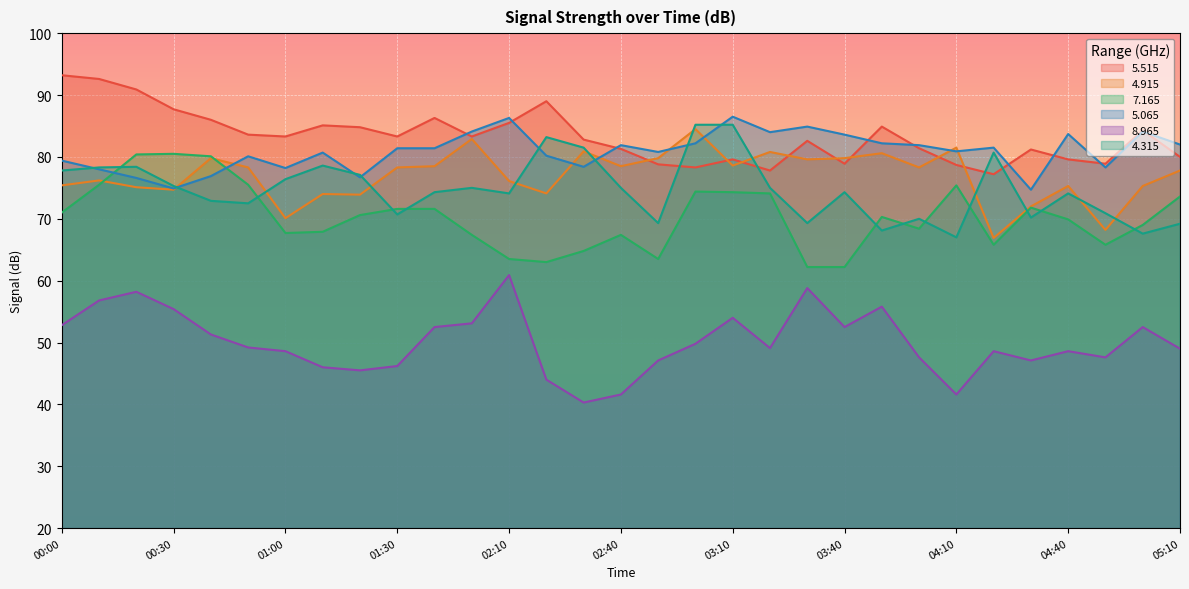

Reading left to right, extract all data points from this chart.

  5.515: 00:00=93.2	00:10=92.6	00:20=90.9	00:30=87.7	00:40=86.0	00:50=83.6	01:00=83.3	01:10=85.1	01:20=84.8	01:30=83.3	01:50=86.3	02:00=83.3	02:10=85.5	02:20=89.0	02:30=82.8	02:40=81.3	02:50=78.8	03:00=78.3	03:10=79.6	03:20=77.8	03:30=82.6	03:40=78.9	03:50=84.9	04:00=81.4	04:10=78.7	04:20=77.2	04:30=81.2	04:40=79.6	04:50=78.9	05:00=84.3	05:10=80.0
  4.915: 00:00=75.4	00:10=76.2	00:20=75.1	00:30=74.7	00:40=79.8	00:50=78.3	01:00=70.1	01:10=74.0	01:20=73.9	01:30=78.3	01:50=78.5	02:00=82.9	02:10=76.1	02:20=74.1	02:30=80.9	02:40=78.5	02:50=79.8	03:00=84.5	03:10=78.6	03:20=80.8	03:30=79.6	03:40=79.8	03:50=80.6	04:00=78.3	04:10=81.5	04:20=66.9	04:30=72.0	04:40=75.3	04:50=68.2	05:00=75.3	05:10=77.8
  7.165: 00:00=71.0	00:10=75.5	00:20=80.4	00:30=80.5	00:40=80.1	00:50=75.5	01:00=67.7	01:10=67.9	01:20=70.6	01:30=71.6	01:50=71.6	02:00=67.4	02:10=63.5	02:20=63.0	02:30=64.8	02:40=67.4	02:50=63.5	03:00=74.4	03:10=74.3	03:20=74.1	03:30=62.2	03:40=62.2	03:50=70.3	04:00=68.4	04:10=75.4	04:20=65.8	04:30=71.8	04:40=69.9	04:50=65.8	05:00=69.0	05:10=73.6
  5.065: 00:00=79.4	00:10=78.0	00:20=76.6	00:30=74.9	00:40=76.9	00:50=80.1	01:00=78.2	01:10=80.7	01:20=76.7	01:30=81.4	01:50=81.4	02:00=84.1	02:10=86.3	02:20=80.2	02:30=78.4	02:40=81.9	02:50=80.8	03:00=82.2	03:10=86.5	03:20=84.0	03:30=84.9	03:40=83.6	03:50=82.2	04:00=81.9	04:10=80.9	04:20=81.5	04:30=74.7	04:40=83.7	04:50=78.3	05:00=84.1	05:10=82.0
  8.965: 00:00=52.8	00:10=56.8	00:20=58.2	00:30=55.4	00:40=51.3	00:50=49.2	01:00=48.6	01:10=46.0	01:20=45.5	01:30=46.2	01:50=52.5	02:00=53.1	02:10=60.9	02:20=44.0	02:30=40.3	02:40=41.6	02:50=47.1	03:00=49.8	03:10=54.0	03:20=49.1	03:30=58.8	03:40=52.5	03:50=55.8	04:00=47.6	04:10=41.6	04:20=48.6	04:30=47.1	04:40=48.6	04:50=47.6	05:00=52.5	05:10=49.0
  4.315: 00:00=77.8	00:10=78.3	00:20=78.4	00:30=75.3	00:40=72.9	00:50=72.5	01:00=76.4	01:10=78.6	01:20=77.1	01:30=70.7	01:50=74.3	02:00=75.0	02:10=74.1	02:20=83.2	02:30=81.5	02:40=75.0	02:50=69.3	03:00=85.2	03:10=85.2	03:20=75.0	03:30=69.3	03:40=74.3	03:50=68.1	04:00=70.0	04:10=67.0	04:20=80.7	04:30=70.2	04:40=74.1	04:50=70.9	05:00=67.6	05:10=69.2